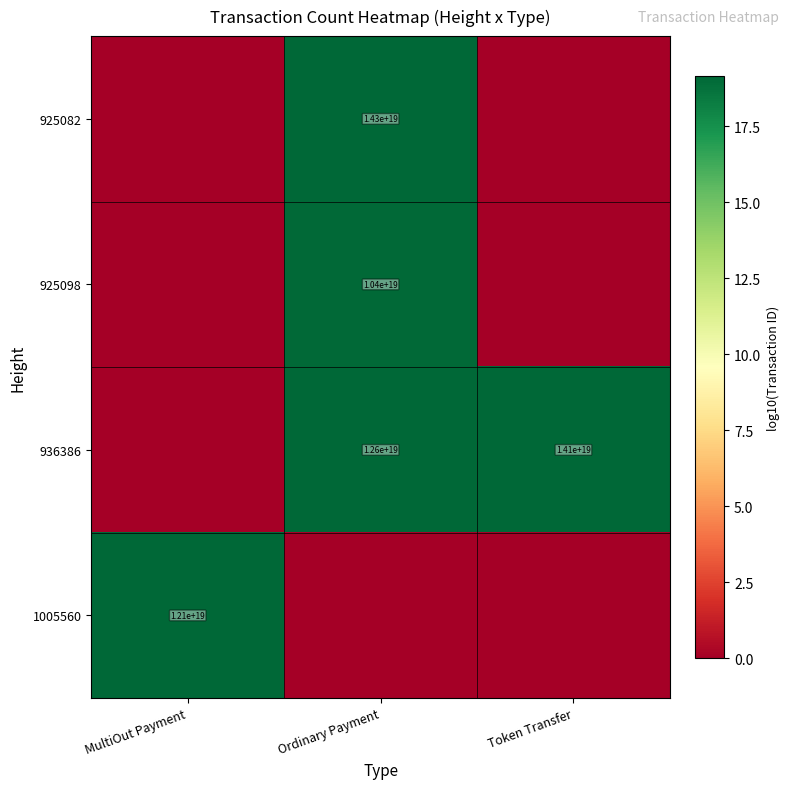

The 925098 series shows 10400000000000000000 at Ordinary Payment. True or false?

True